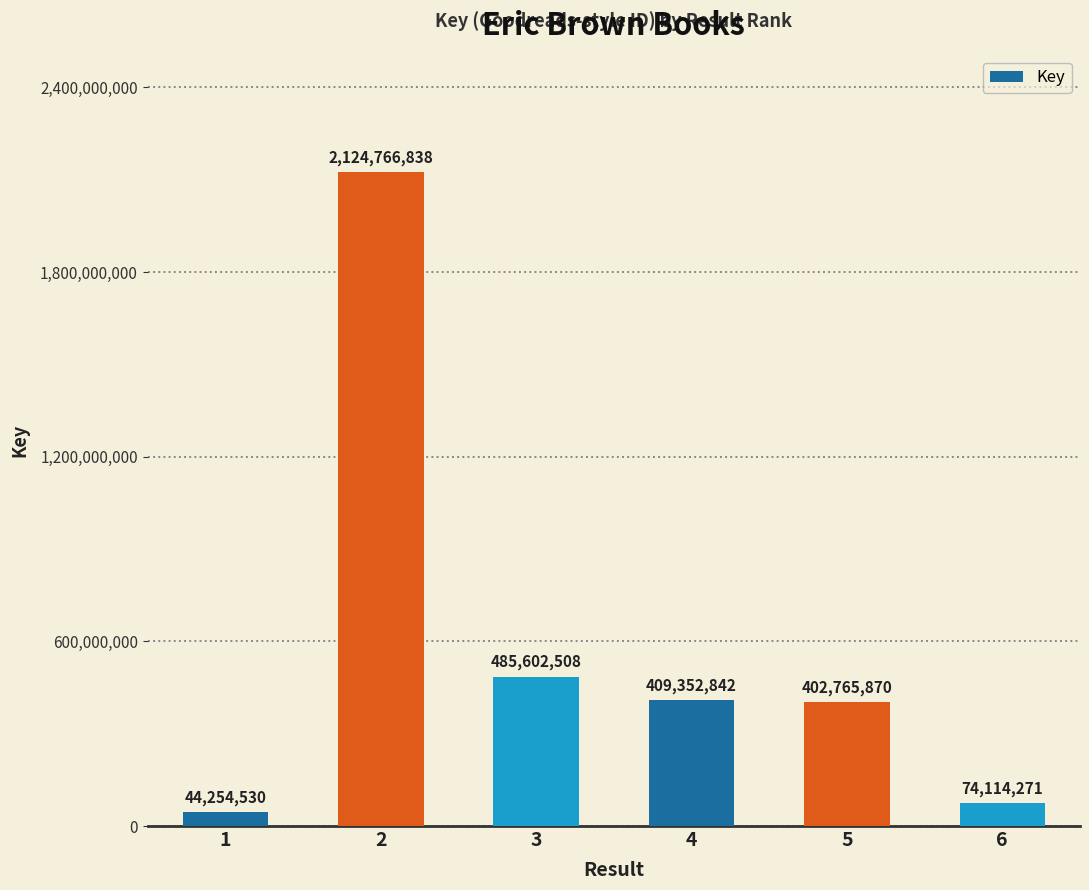

Between 3 and 4, which is larger?

3